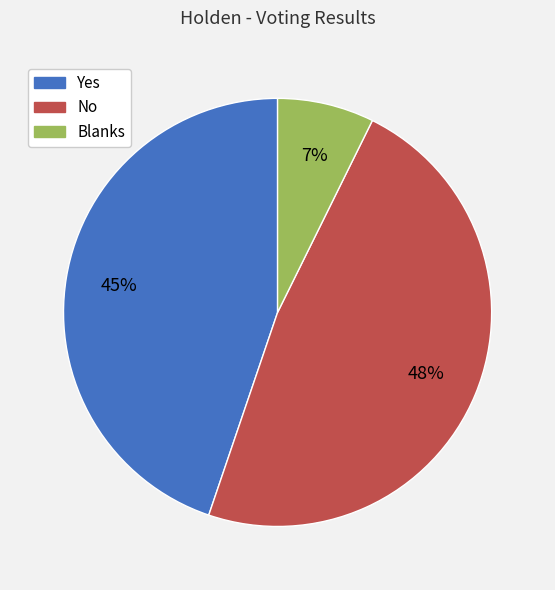

Which category has the biggest portion of the pie?

No